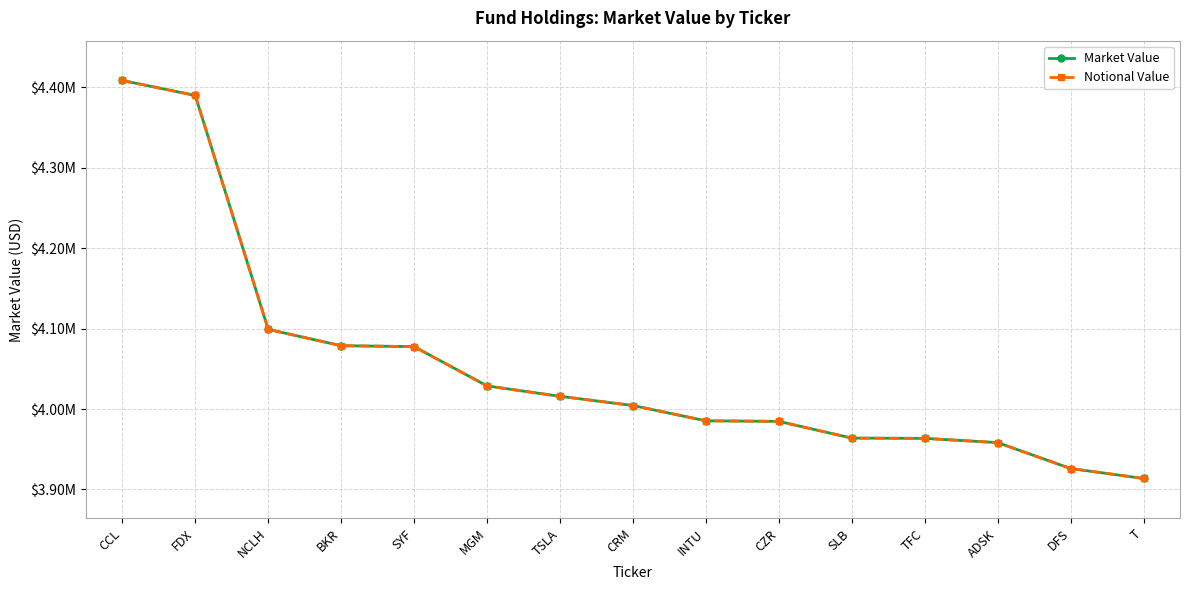

Where is Market Value nearest to the value 4161077?

NCLH